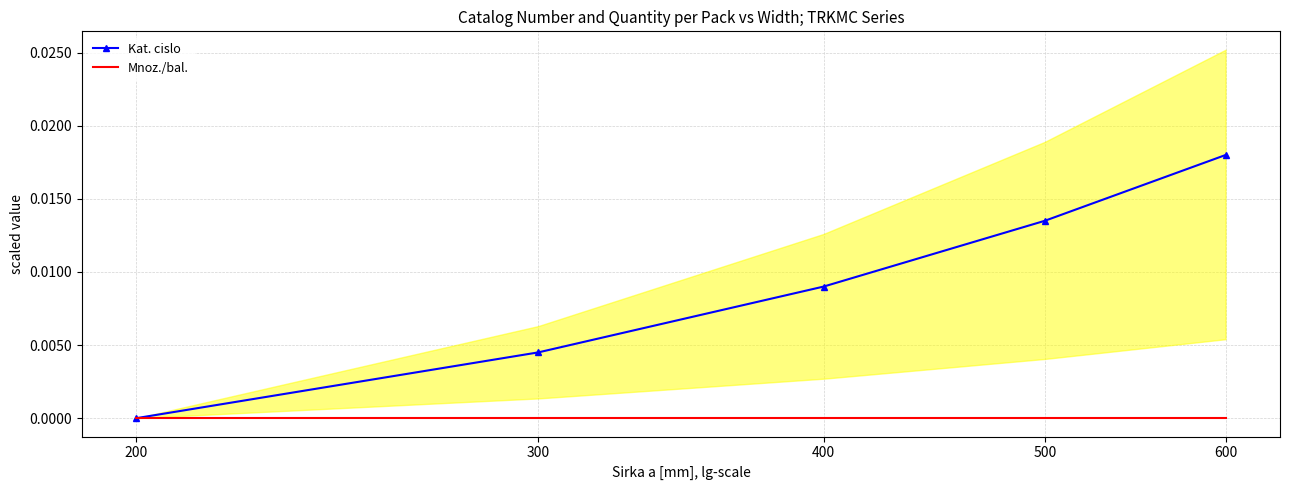

Is this an area chart (filled region under the line)?

No